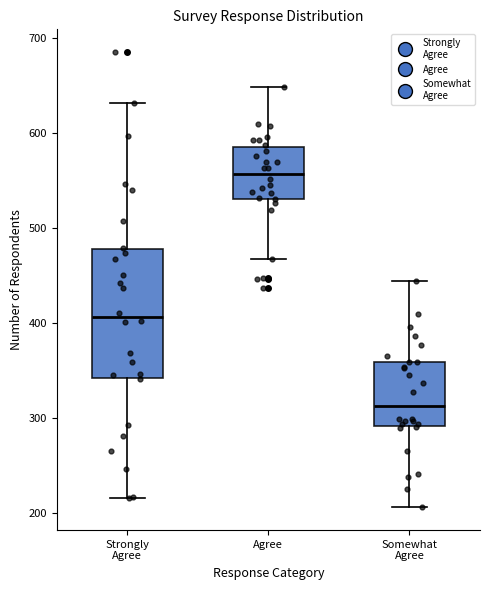

Which box's median line is the highest?

Agree